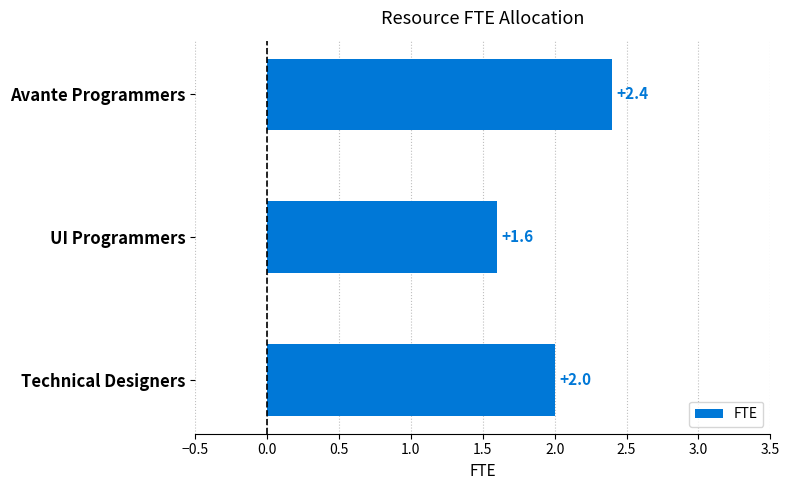

What is the label of the 2nd bar from the bottom?

UI Programmers